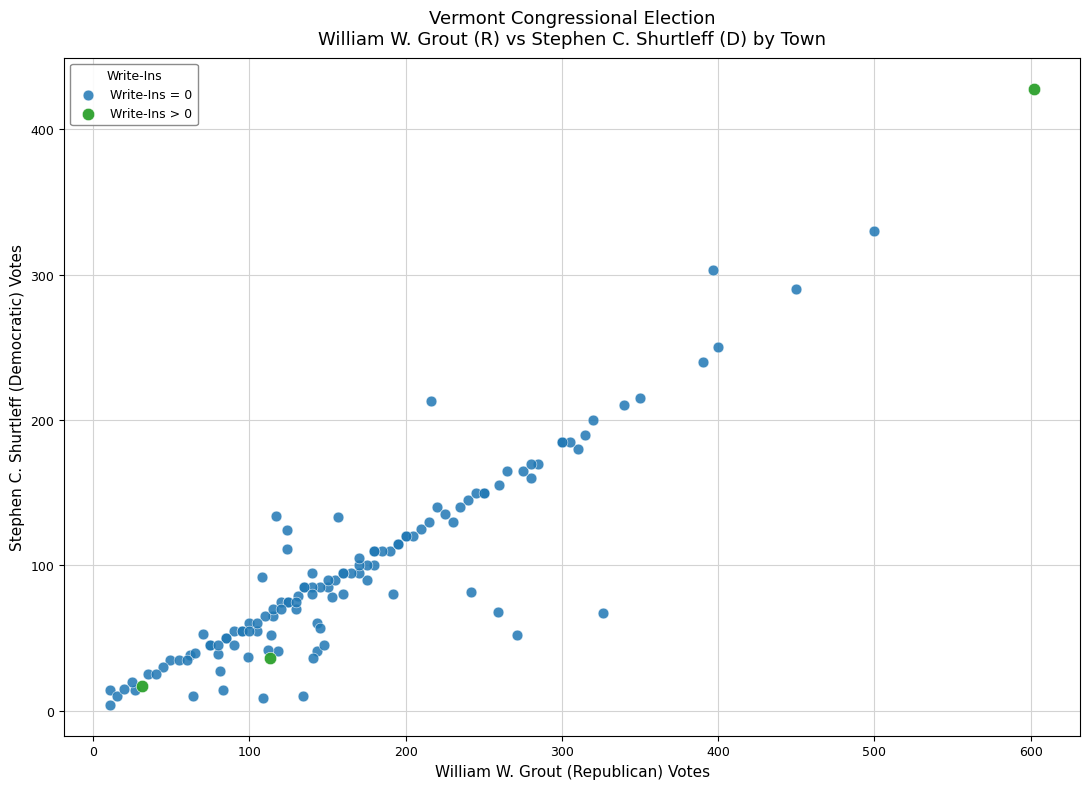

Which series contains the highest Y value?

Write-Ins > 0